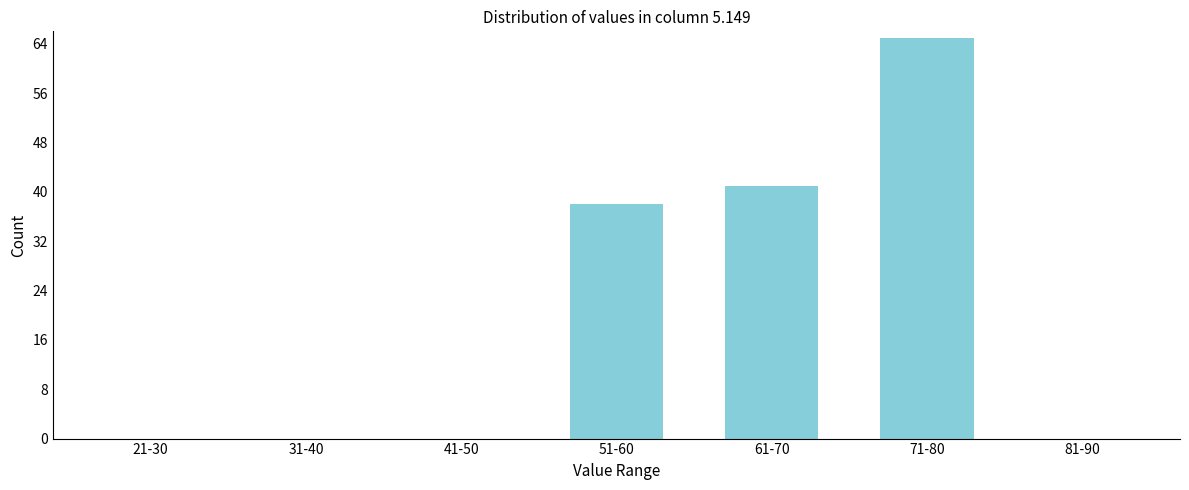

Reading right to left, extract all data points from this chart.

81-90=0	71-80=65	61-70=41	51-60=38	41-50=0	31-40=0	21-30=0